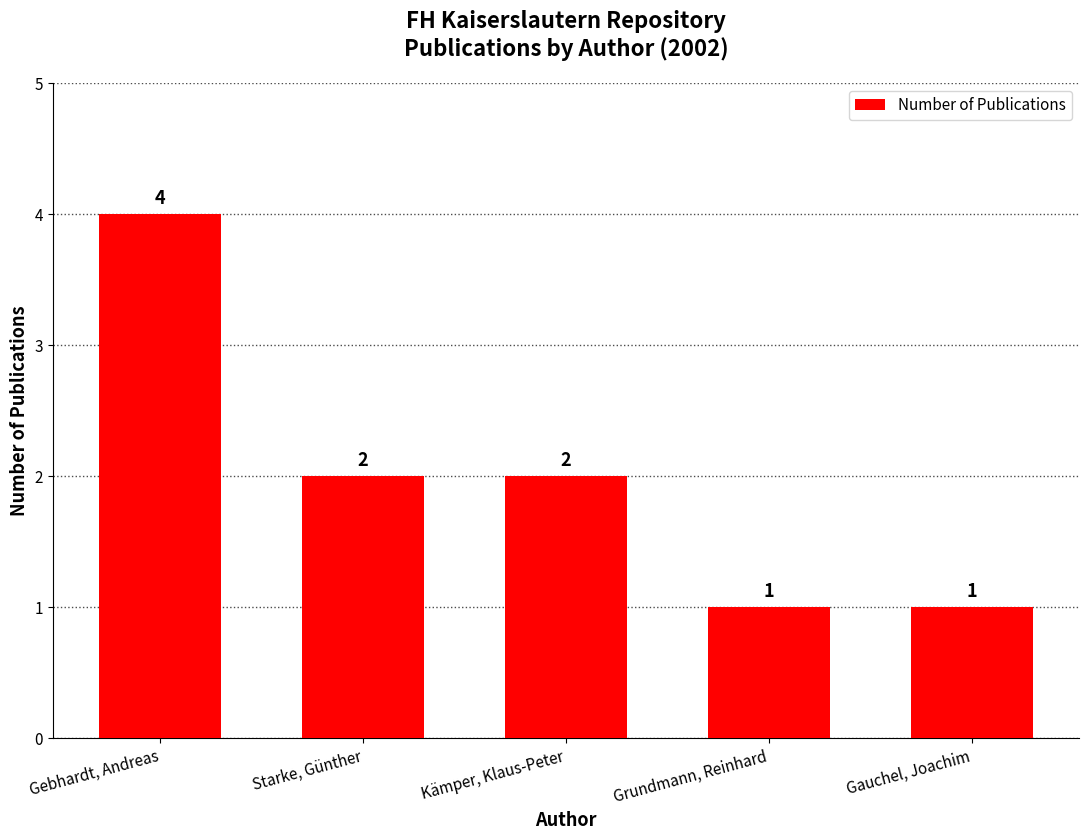

What is the greatest value displayed?

4